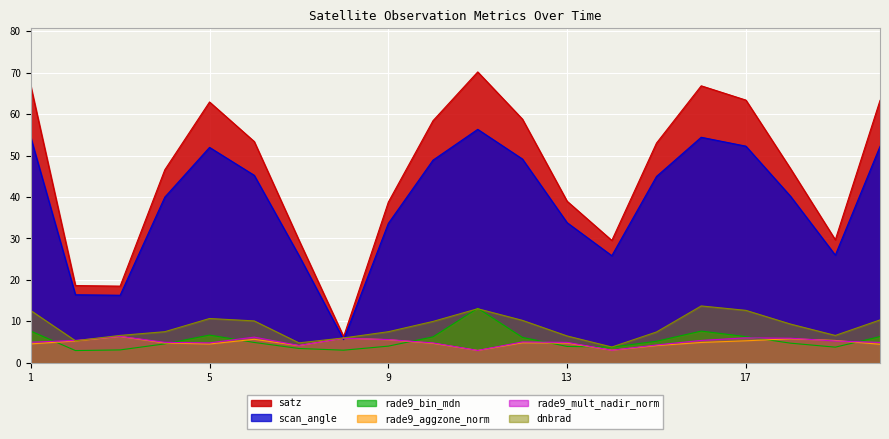

Between 17 and 13, which is larger?

17